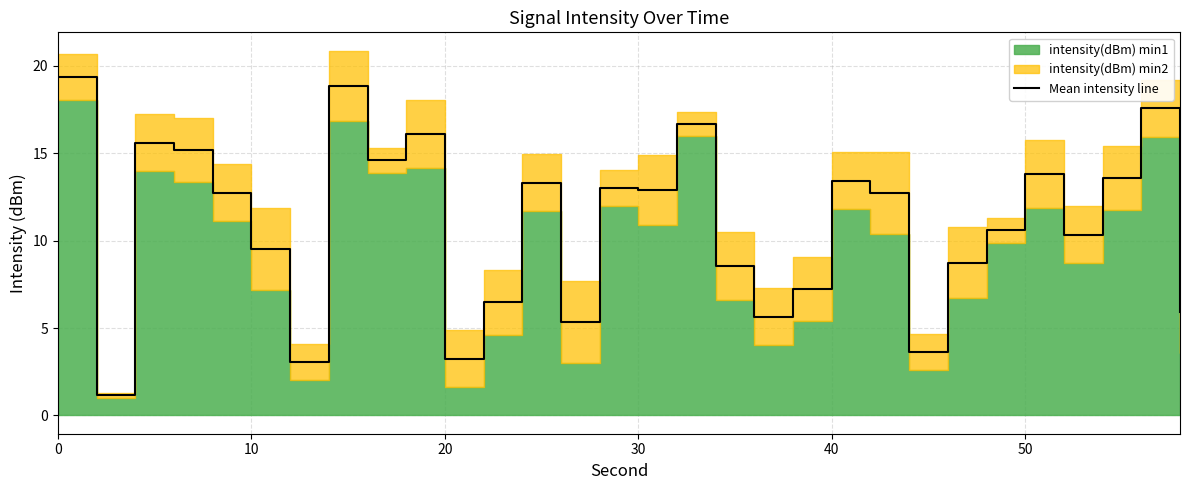

Is it true that Mean intensity line equals 3.2 at 20?

True